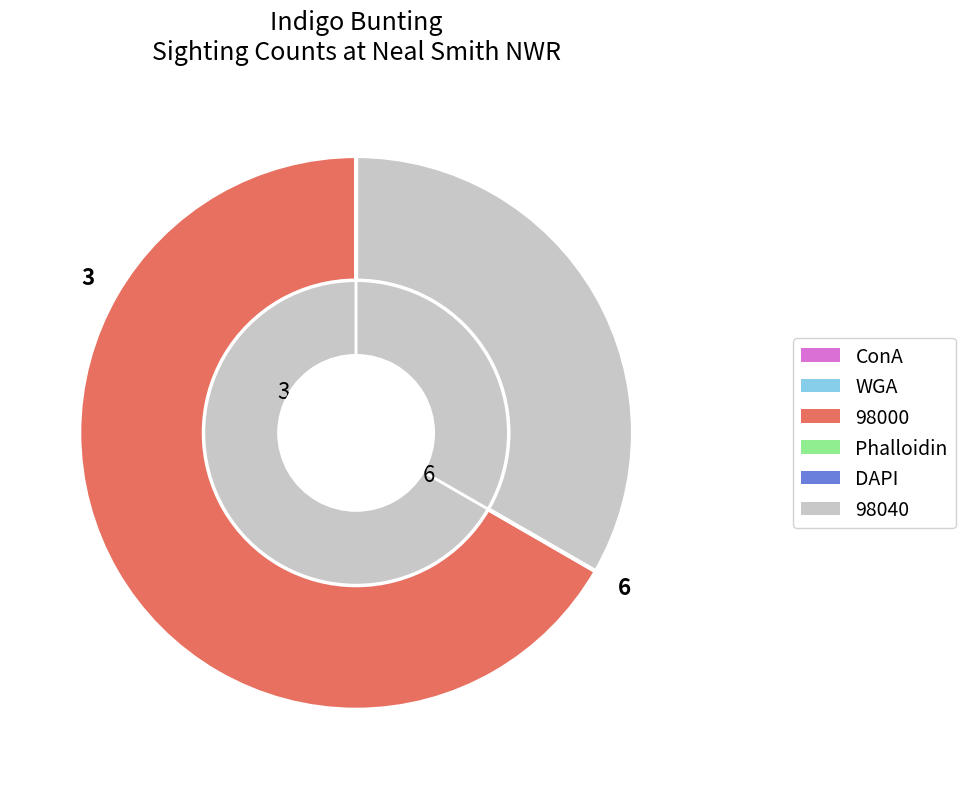

Does 98000 represent more than half of the total?

Yes